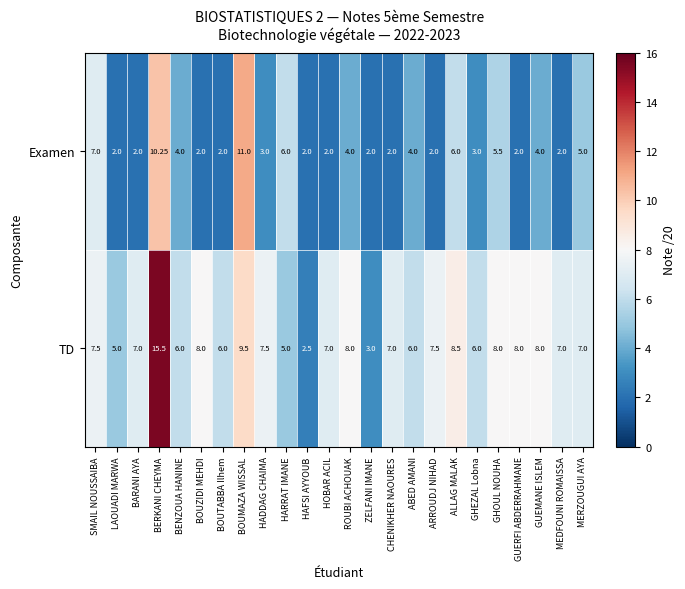

Between HARRAT IMANE and MEDFOUNI ROMAISSA, which series saw the biggest shift?

Examen